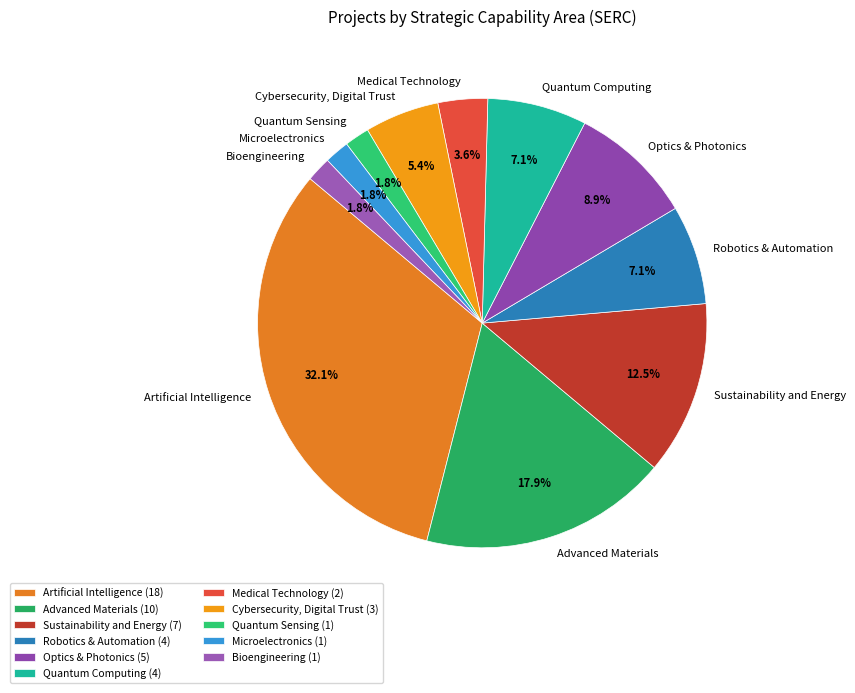

Which has a higher value, Advanced Materials or Bioengineering?

Advanced Materials